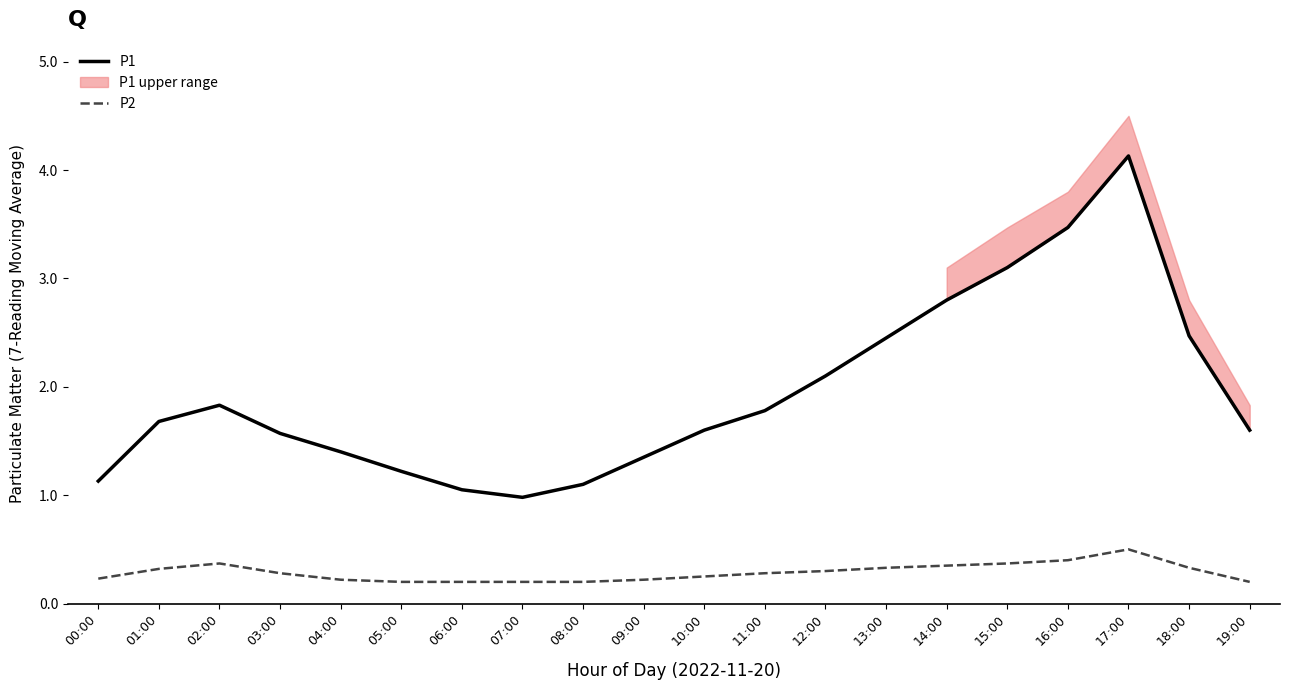

True or false: P1 and P2 intersect in this chart.

False